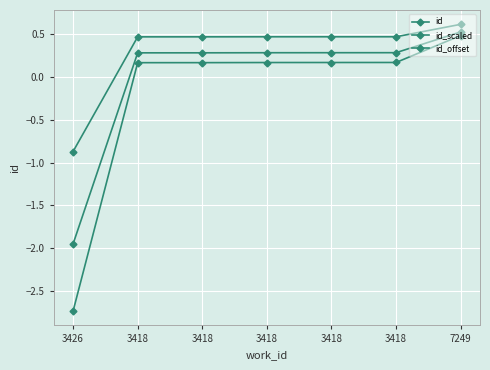

The value of id_scaled at 3418 is 0.2. True or false?

False